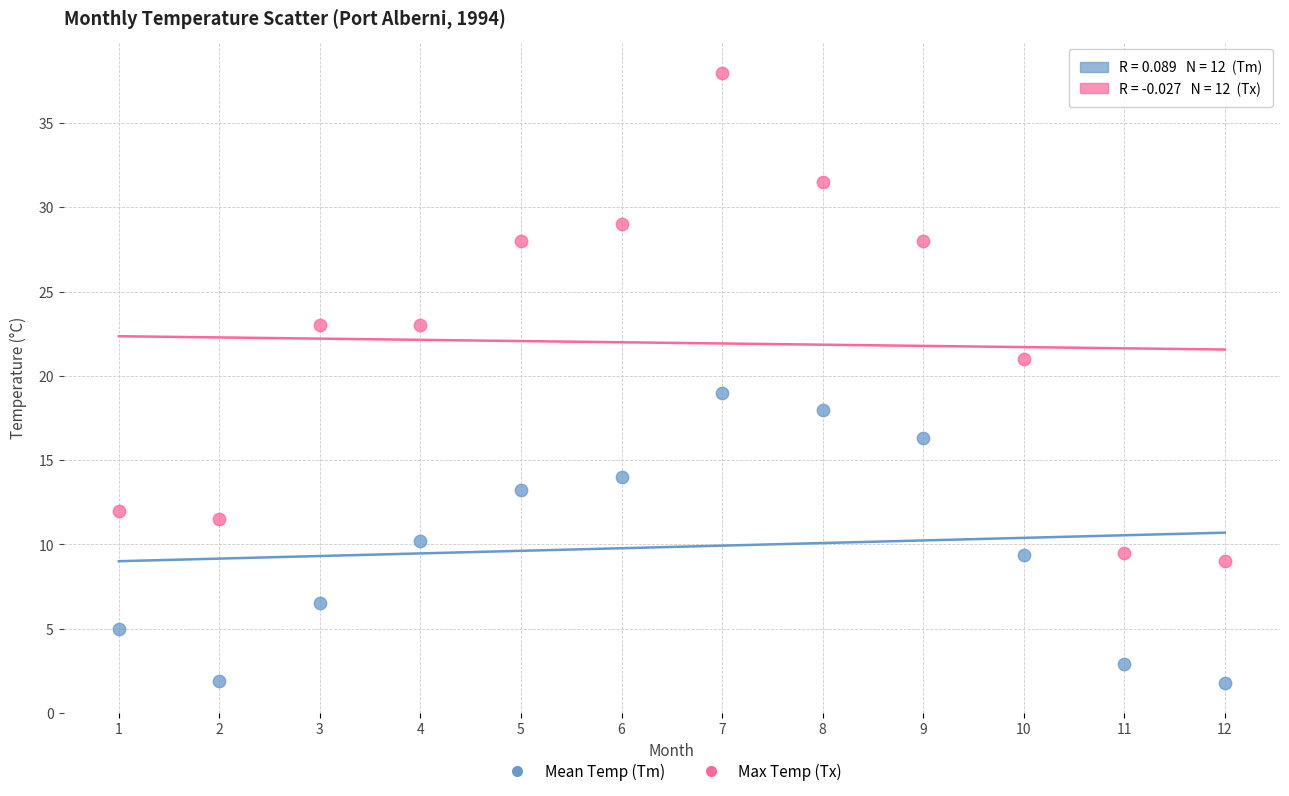

Which series has the largest Y range (max minus min)?

Max Temp (Tx)